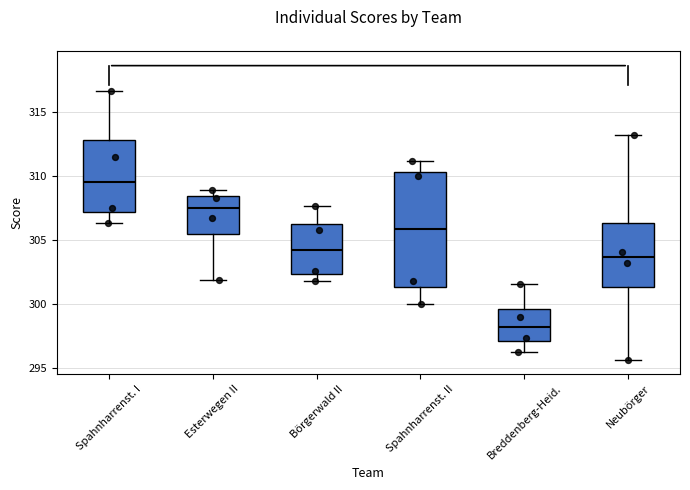

Reading left to right, read every box against the y-axis: the position of its median line, the range the box covers, and the ends of its whiskers. The values are not printed on the chart, so give them approximately, as read against the axis.

Spahnharrenst. I: median 309.5, box 307.0 to 313.0, whiskers 306.5 to 316.5
Esterwegen II: median 307.5, box 305.5 to 308.5, whiskers 302.0 to 309.0
Börgerwald II: median 304.0, box 302.5 to 306.5, whiskers 302.0 to 307.5
Spahnharrenst. II: median 306.0, box 301.5 to 310.5, whiskers 300.0 to 311.0
Breddenberg-Heid.: median 298.0, box 297.0 to 299.5, whiskers 296.5 to 301.5
Neubörger: median 303.5, box 301.5 to 306.5, whiskers 295.5 to 313.0